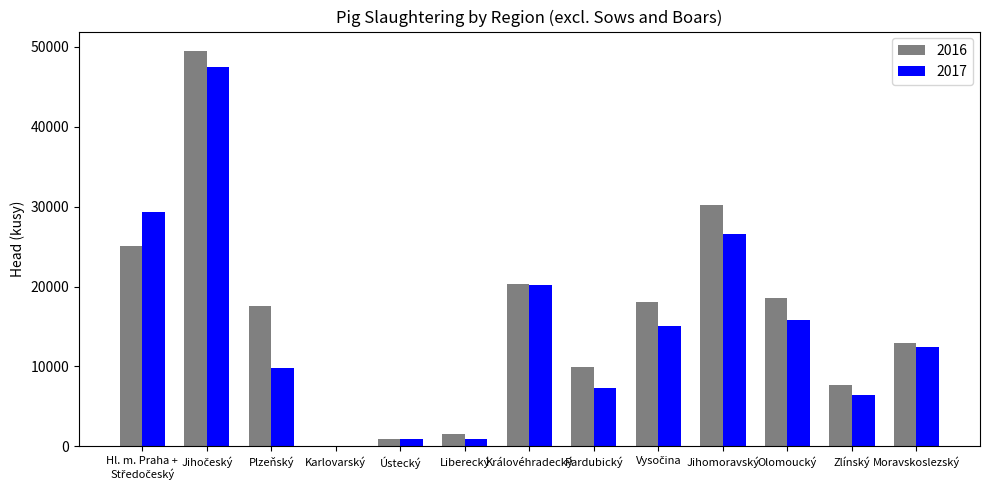

What is the total value across all series at Plzeňský?

27306